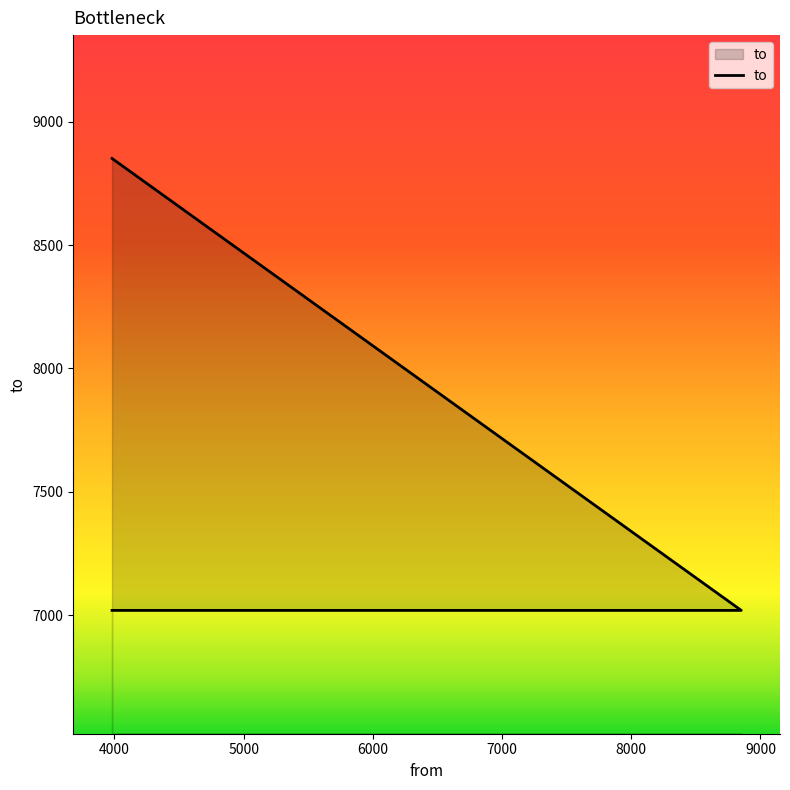

Count the values in the range 7019 to 8851.

3